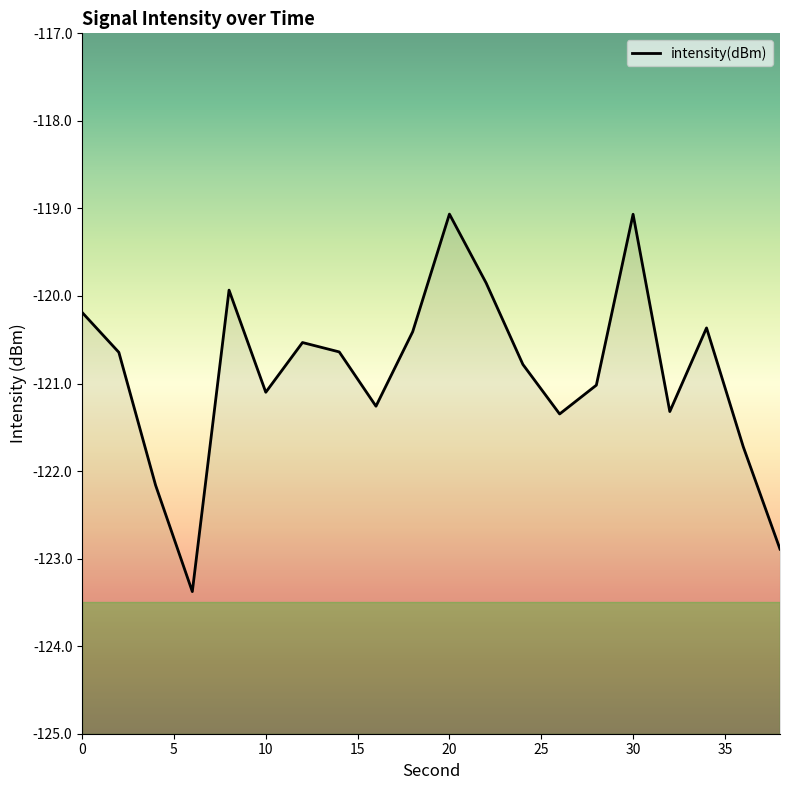

What is the average value?

-120.9